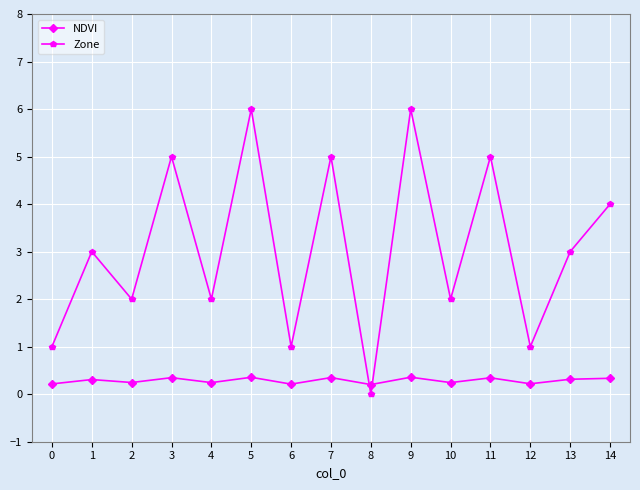

The value of NDVI at 8 is 0.2. True or false?

True